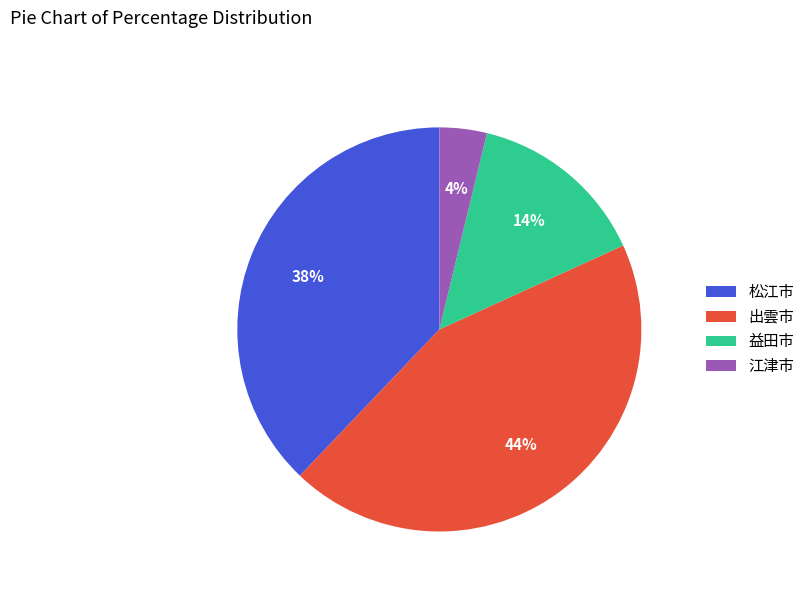

Do 松江市 and 江津市 together represent more than half of the pie?

No